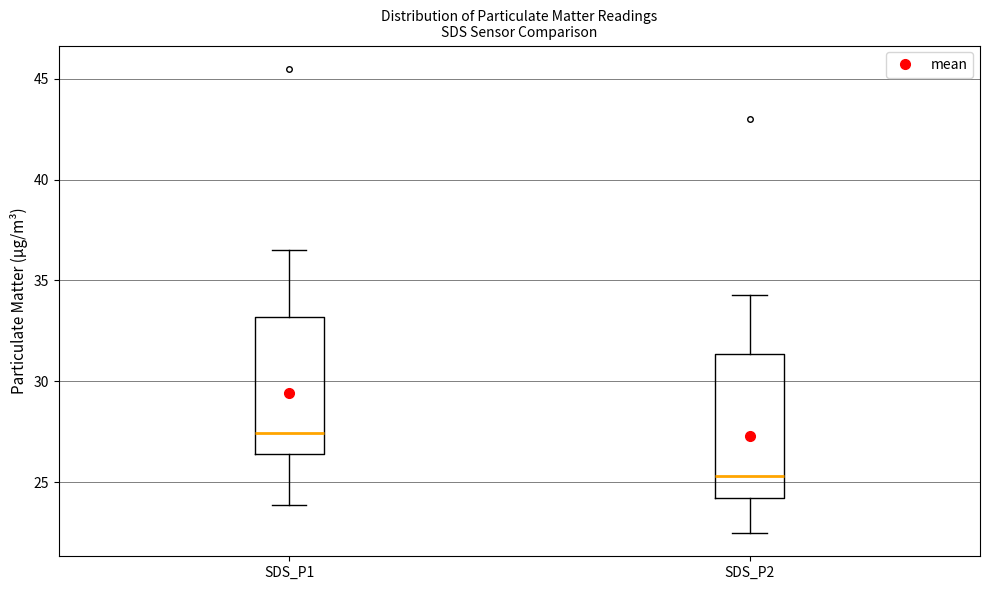

Which box's median line is the highest?

SDS_P1